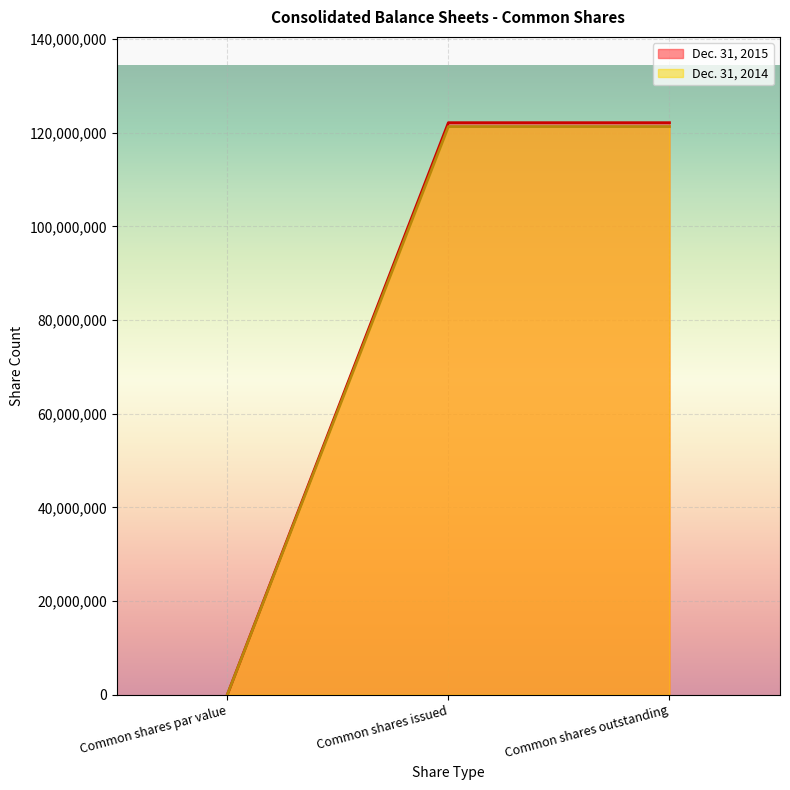

What is the value of the Dec. 31, 2014 point at the 2nd from the left?

121323614